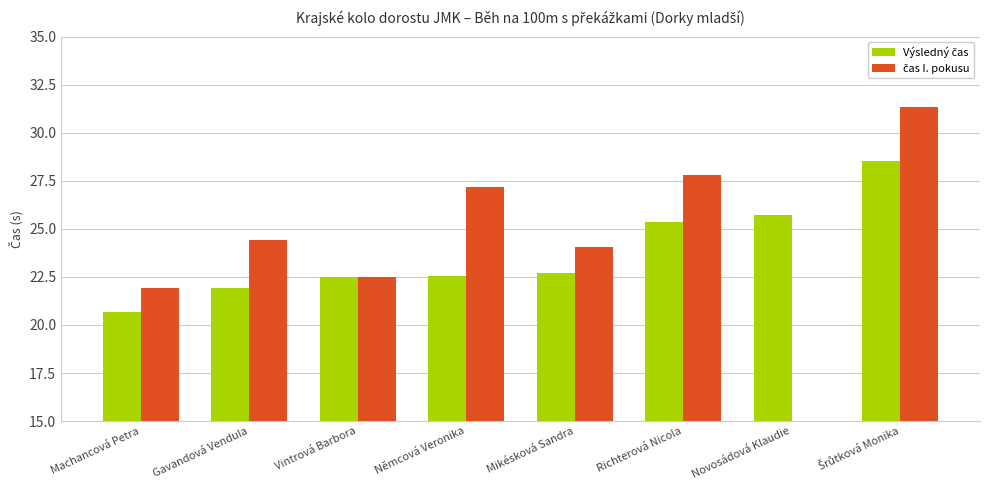

How many values in the čas I. pokusu series are below 24?

3